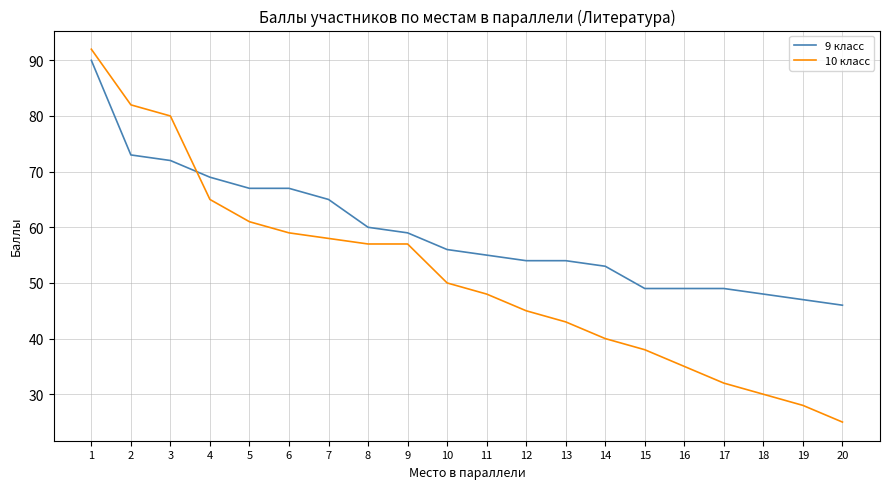

Reading left to right, list all the values displayed in this chart.

9 класс: 1=90	2=73	3=72	4=69	5=67	6=67	7=65	8=60	9=59	10=56	11=55	12=54	13=54	14=53	15=49	16=49	17=49	18=48	19=47	20=46
10 класс: 1=92	2=82	3=80	4=65	5=61	6=59	7=58	8=57	9=57	10=50	11=48	12=45	13=43	14=40	15=38	16=35	17=32	18=30	19=28	20=25